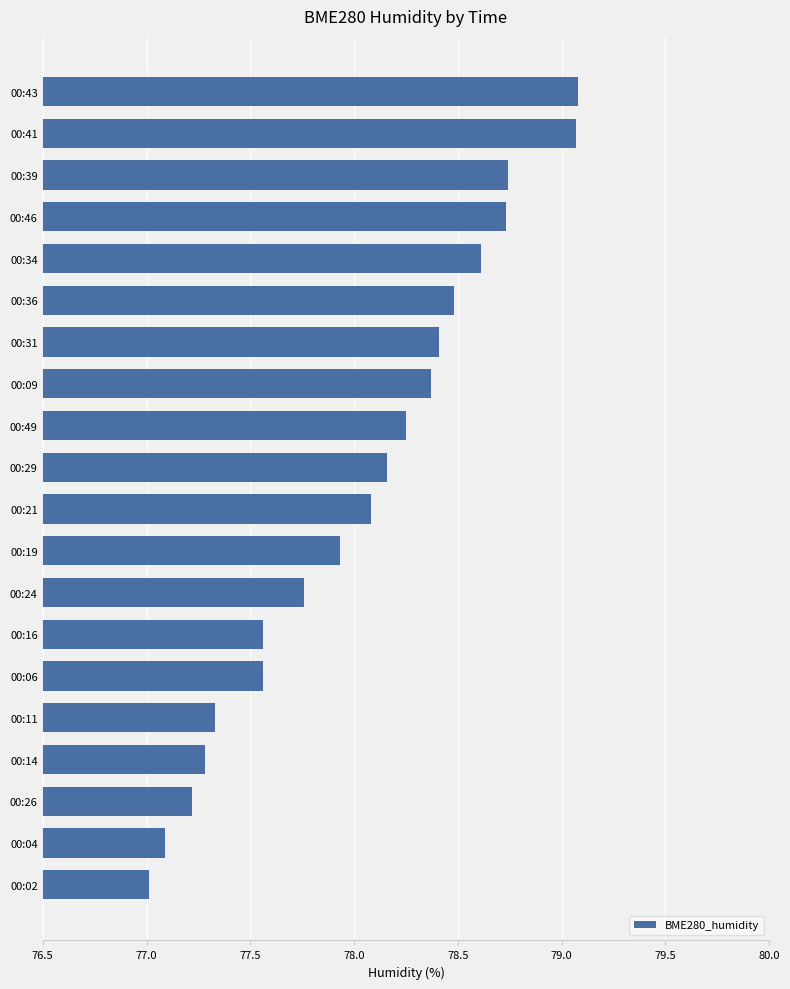

What is the change in value from 00:02 to 00:31?

+1.4